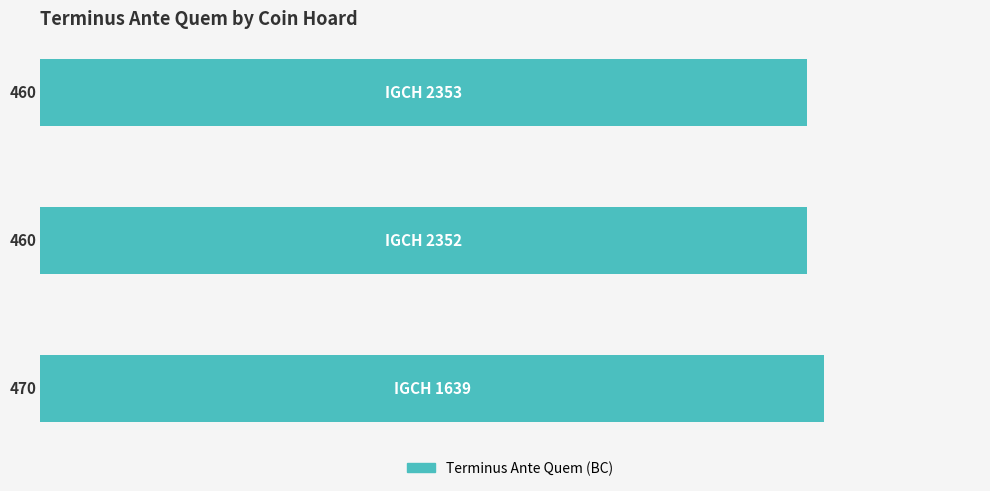

How many values are between 460 and 470?

3